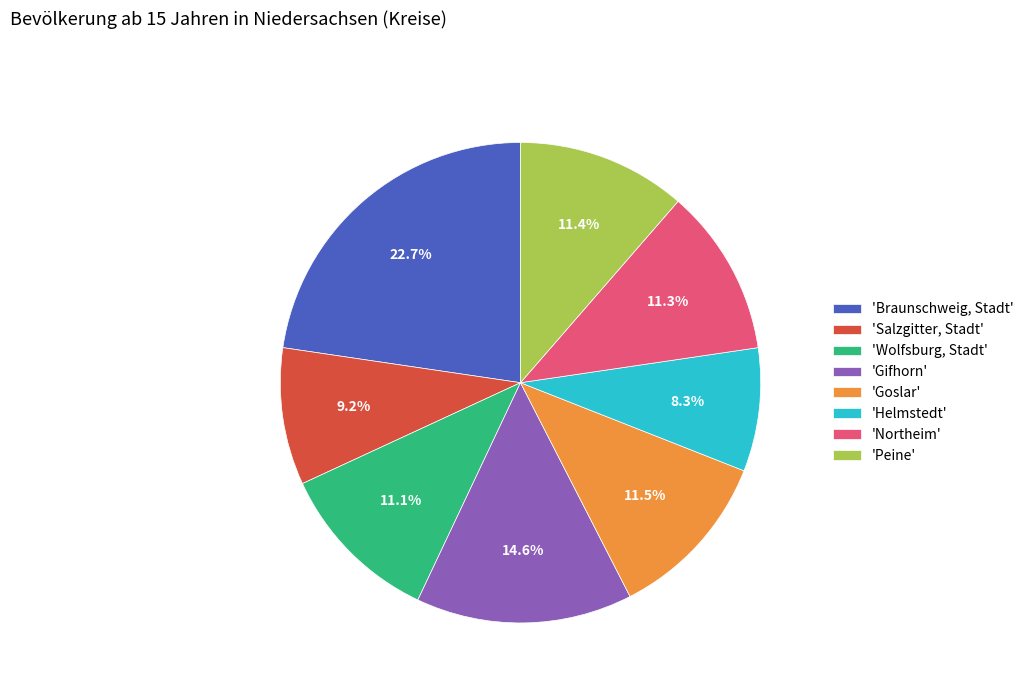

Which category has the biggest portion of the pie?

'Braunschweig, Stadt'